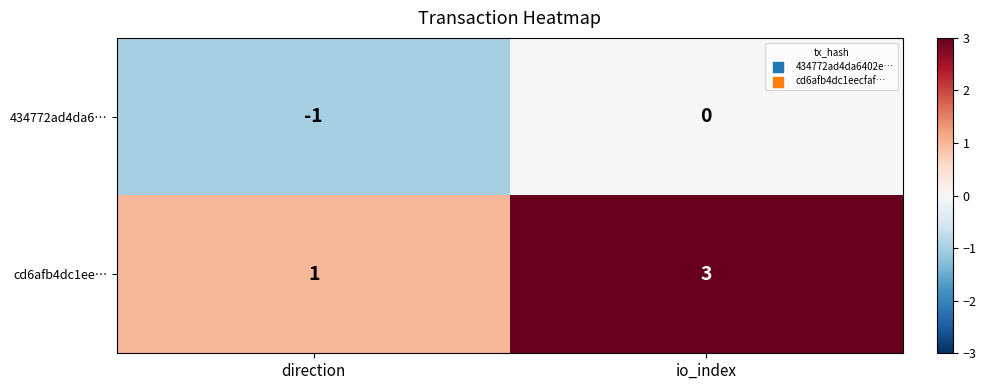

The value of cd6afb4dc1ee… at direction is 1. True or false?

True